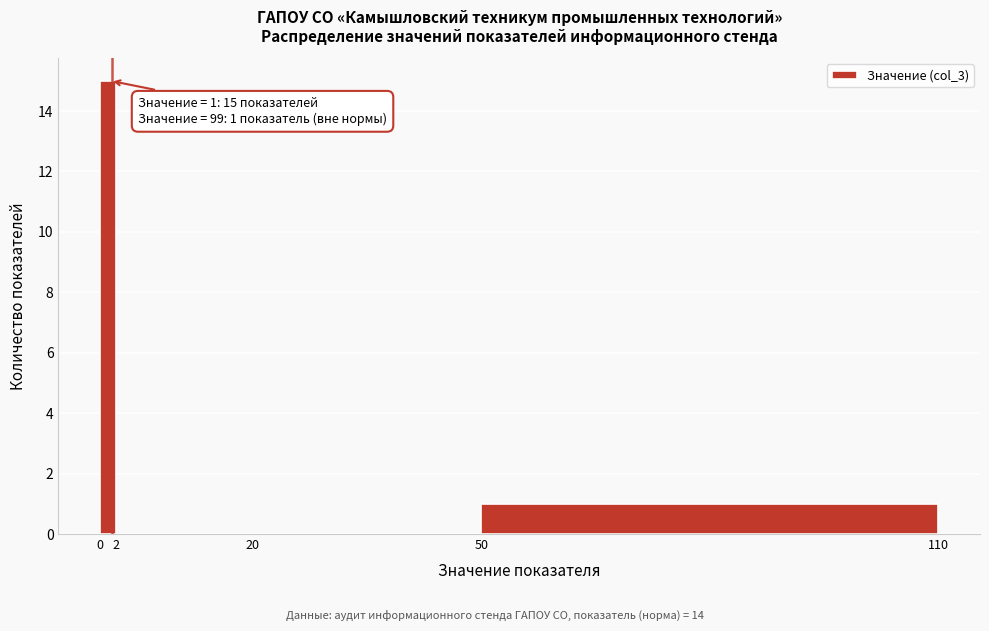

Which range on the x-axis has the tallest bar?

0 to 2